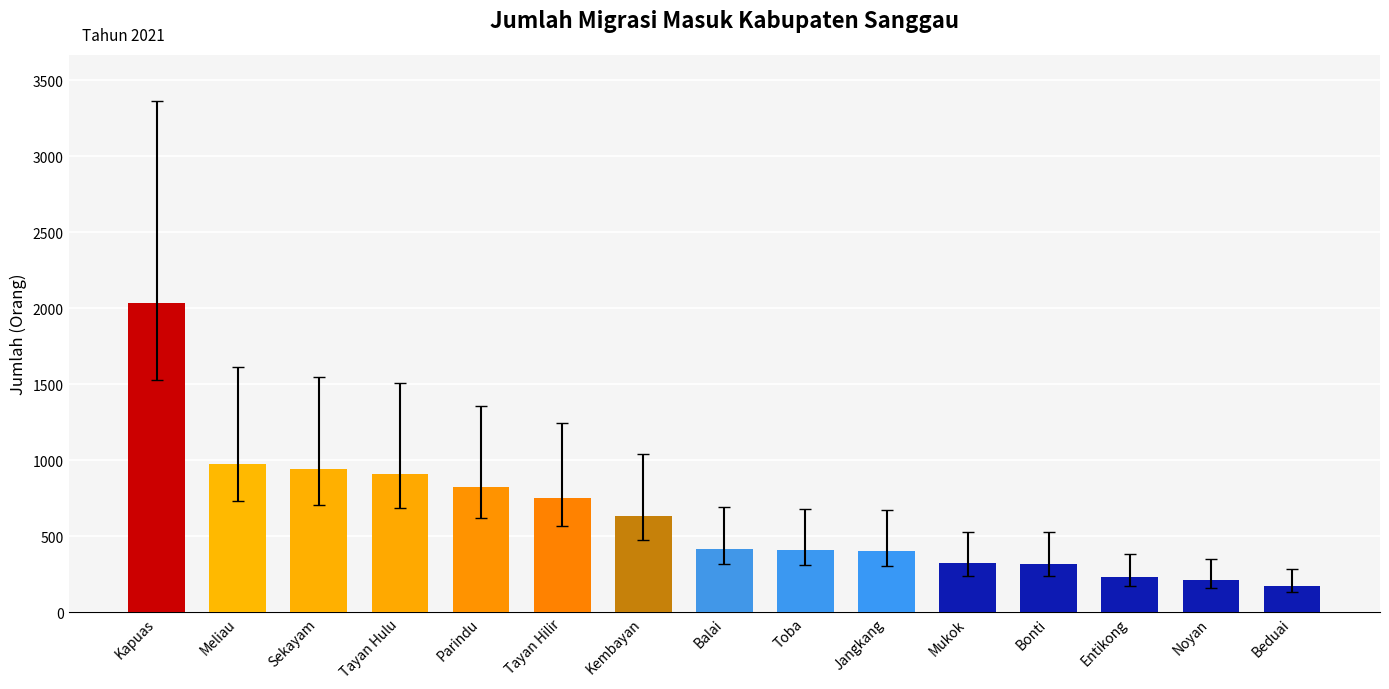

Where does the data first go above 419?

Kapuas